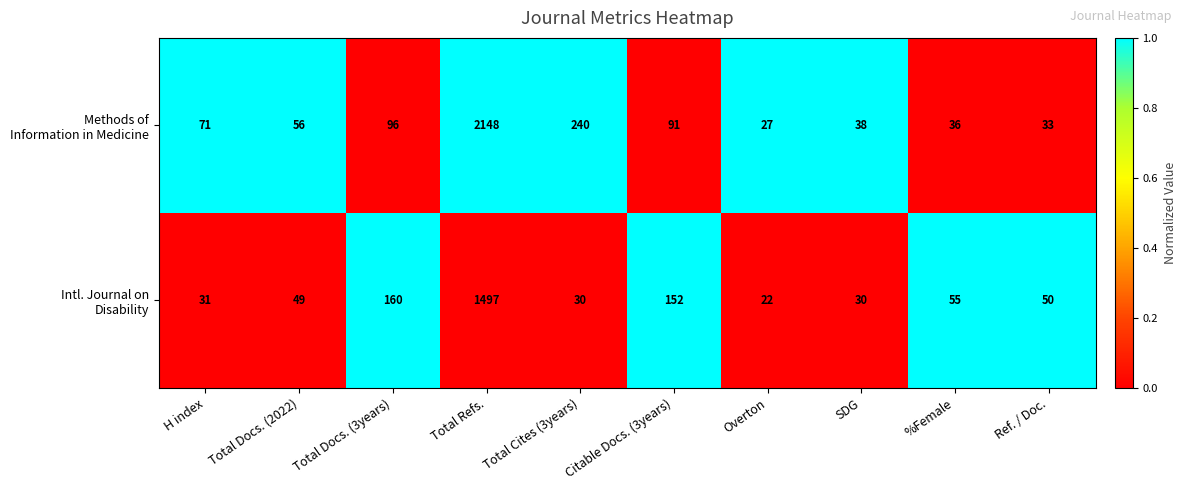

How many data points does each series have?

10